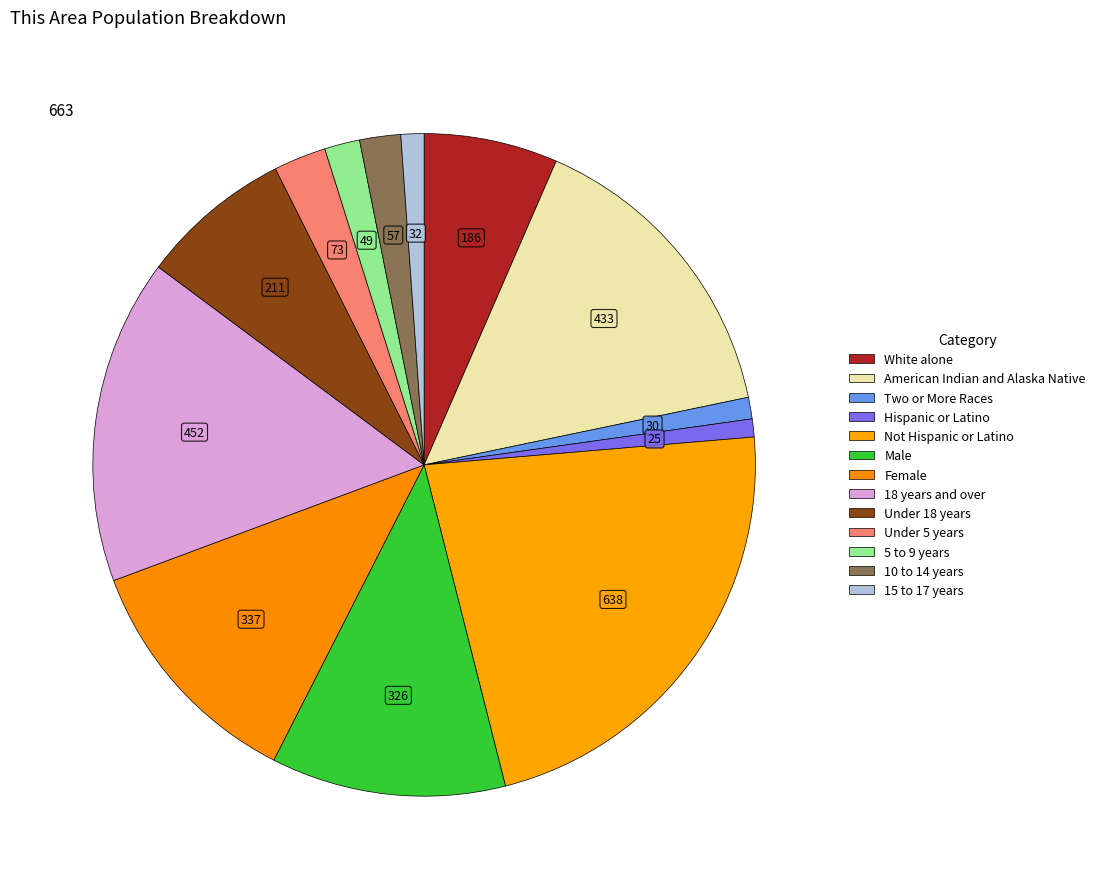

What is the change in value from Two or More Races to Not Hispanic or Latino?

+608